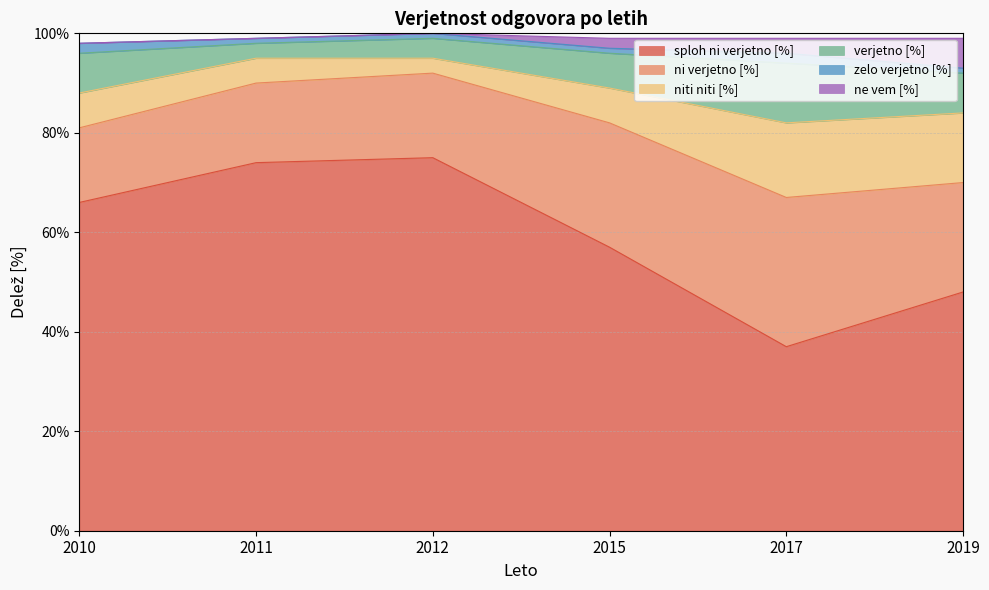

At which label does ne vem [%] first exceed 2?

2017